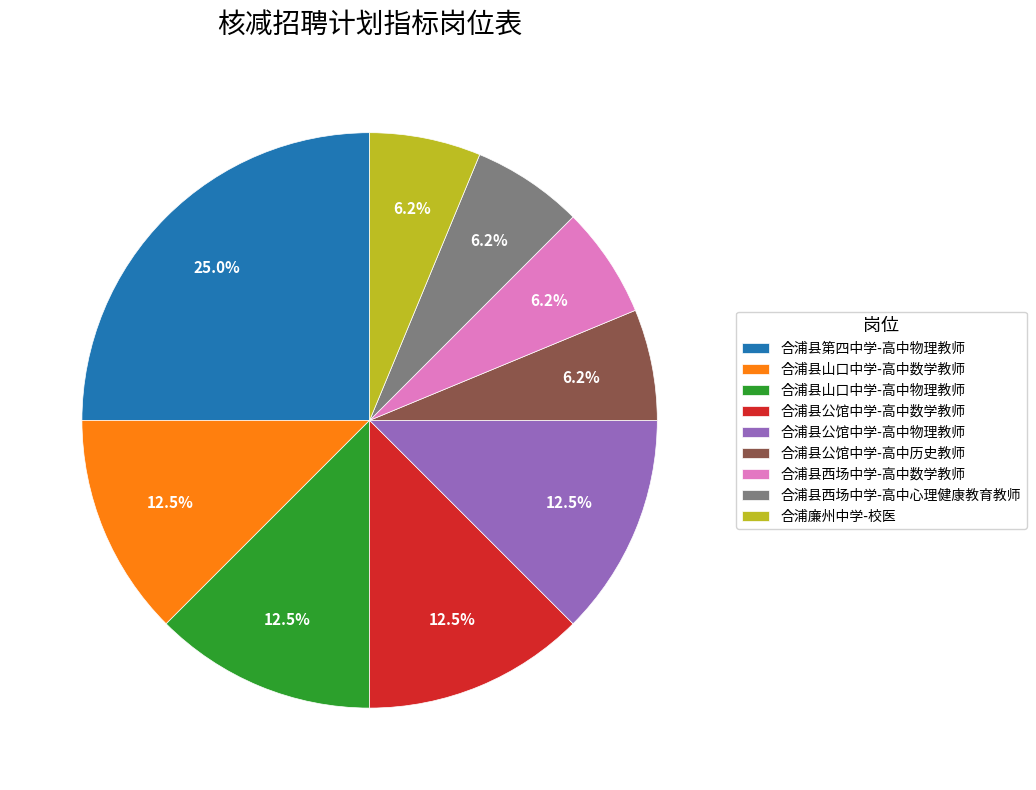

Which has a higher value, 合浦县山口中学-高中数学教师 or 合浦廉州中学-校医?

合浦县山口中学-高中数学教师